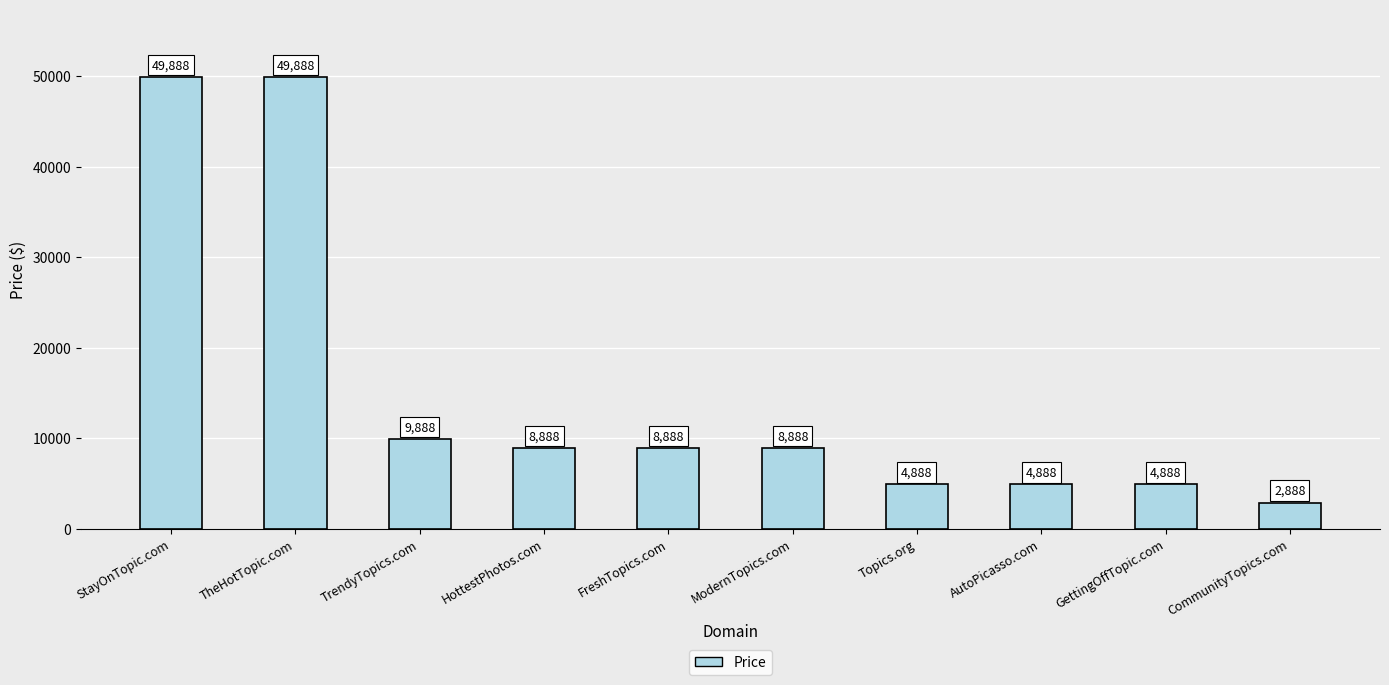

Between TheHotTopic.com and AutoPicasso.com, which is larger?

TheHotTopic.com